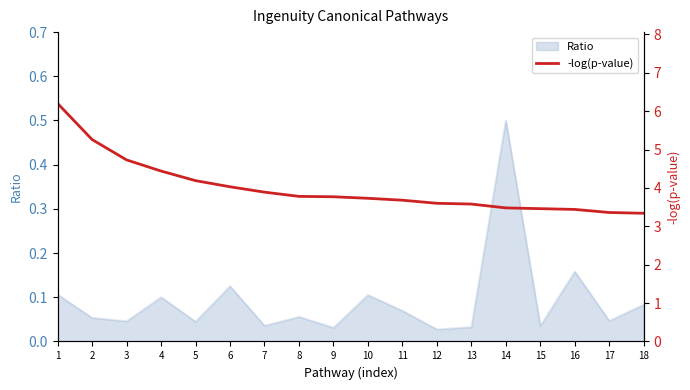

The value of Ratio at 4 is 0.1. True or false?

True